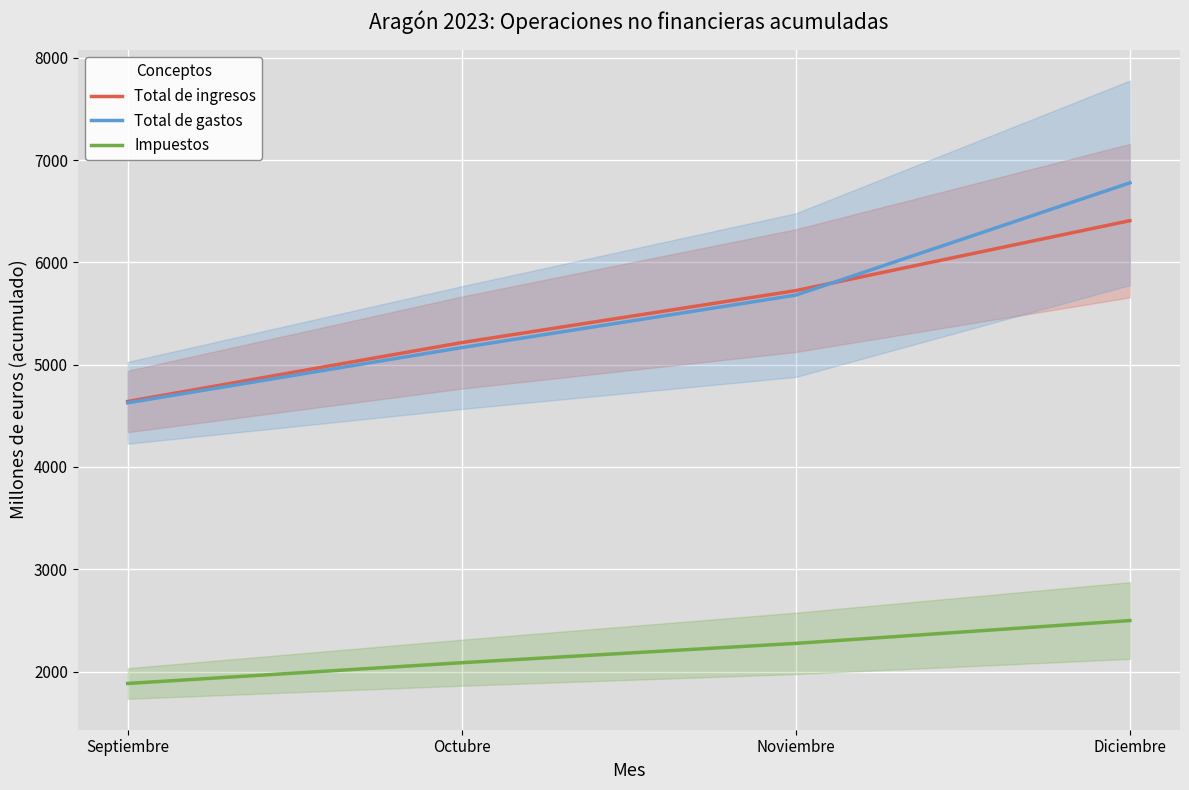

True or false: Total de ingresos and Impuestos cross at least once.

False